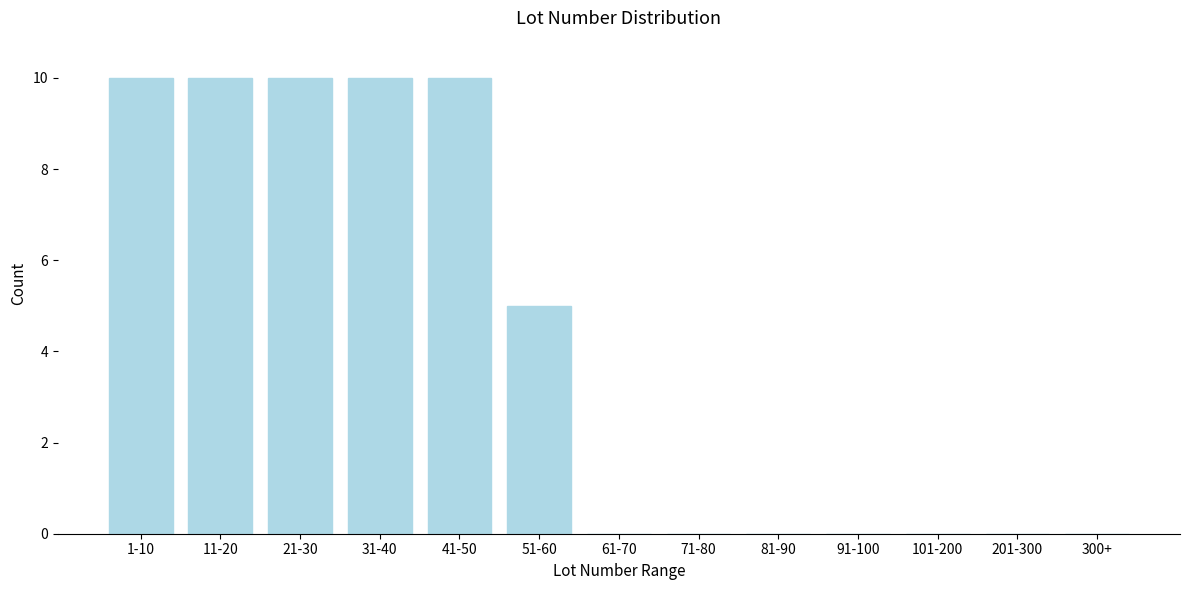

Reading left to right, what are all the values shown in this chart?

1-10=10	11-20=10	21-30=10	31-40=10	41-50=10	51-60=5	61-70=0	71-80=0	81-90=0	91-100=0	101-200=0	201-300=0	300+=0